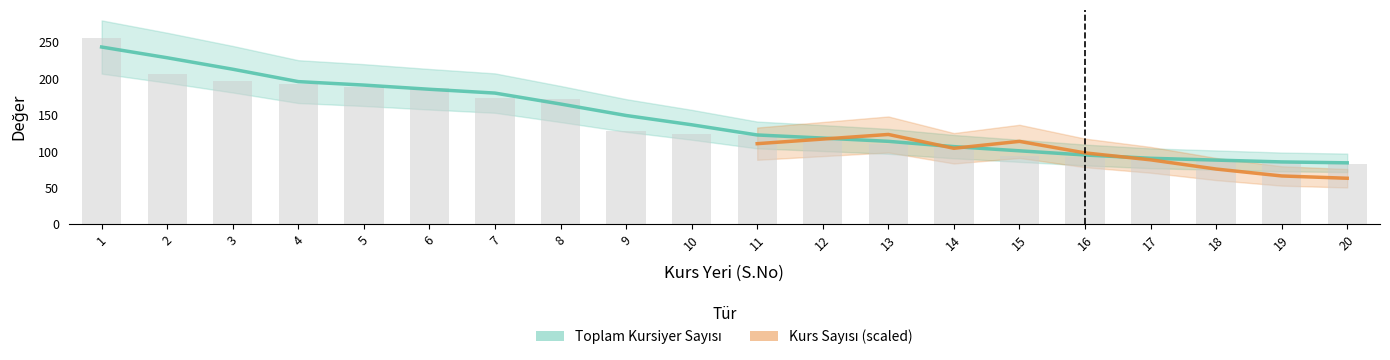

What is the difference between the values at 17 and 11?

35